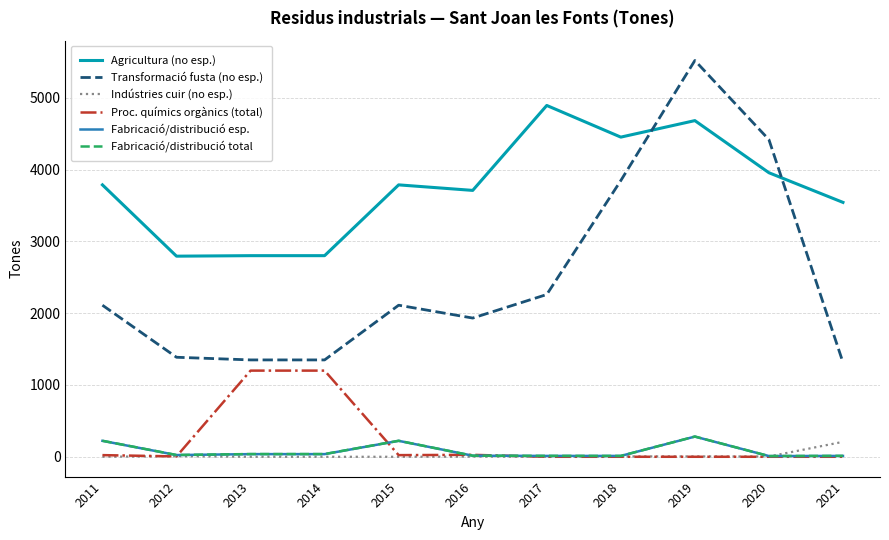

How many lines are shown in the chart?

6